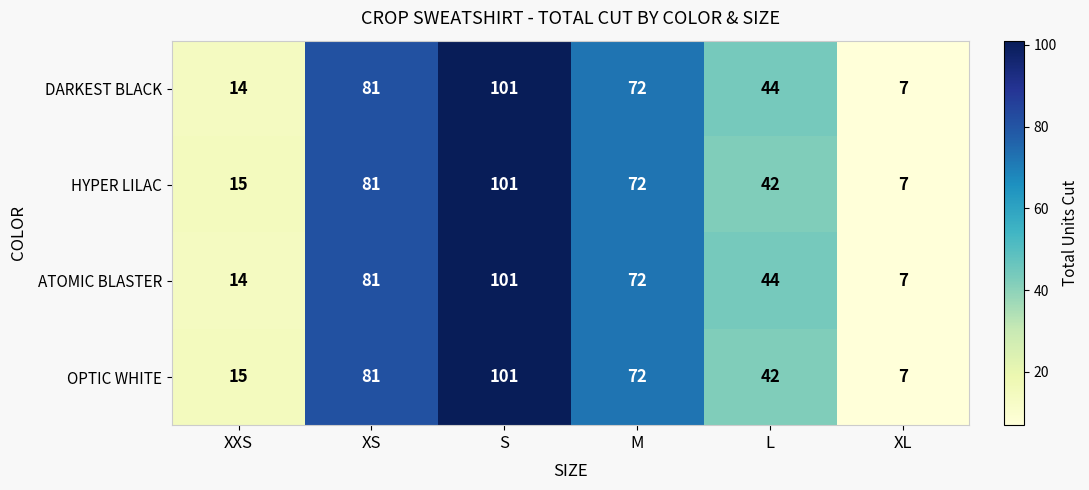

How many data points does each series have?

6